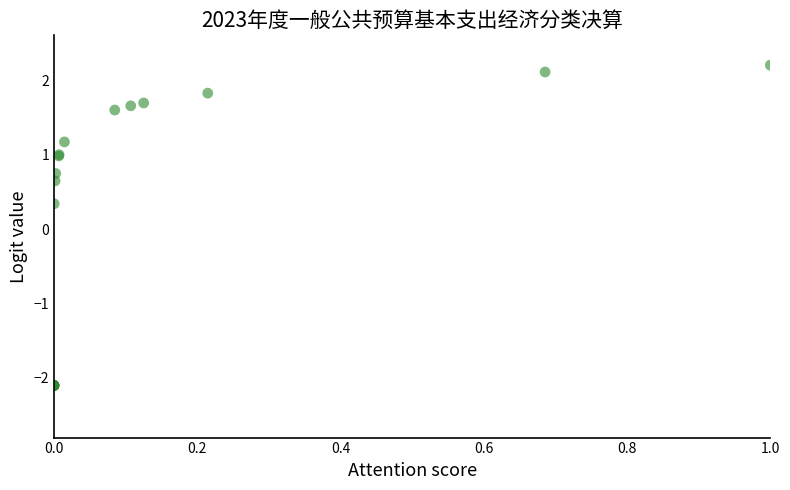

What Y value in the scatter plot is closest to 0?

0.3